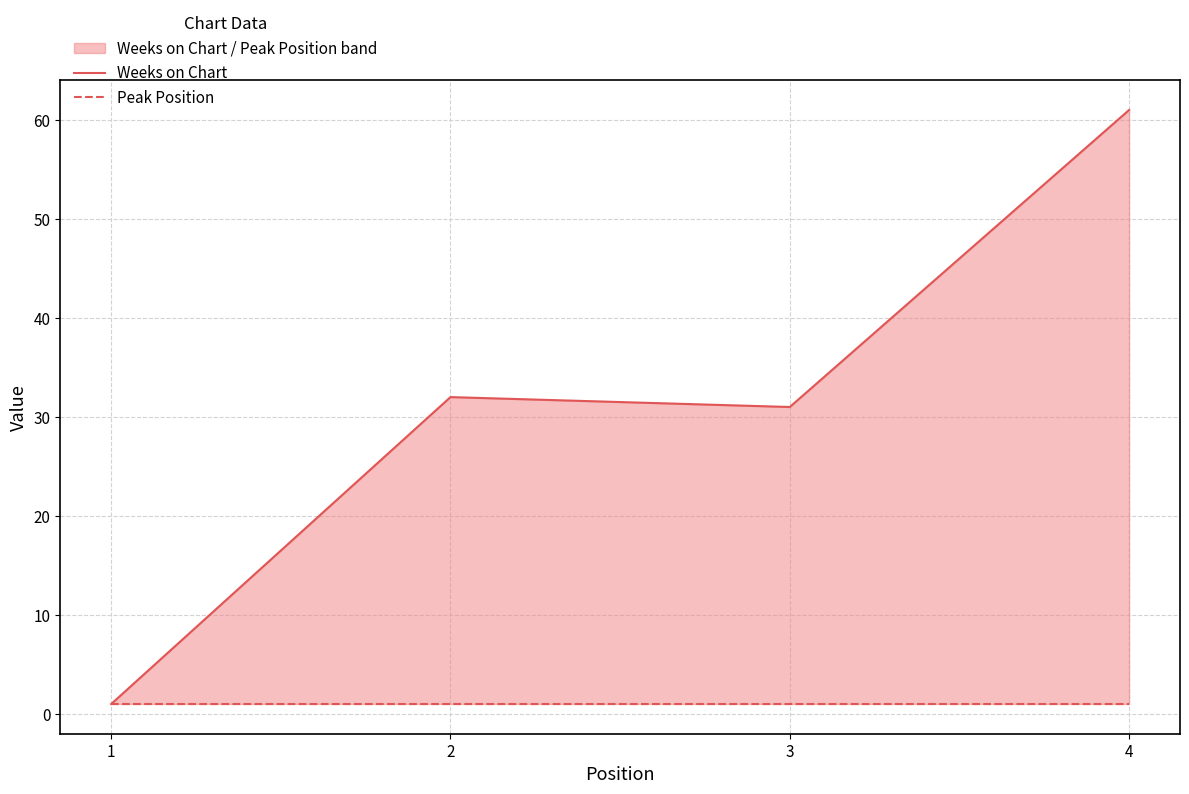

Which series has the largest range (max minus min)?

Weeks on Chart